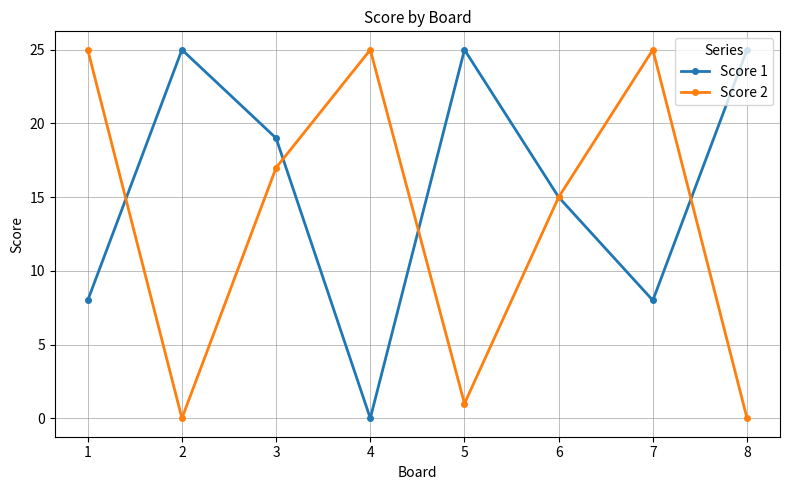

At which category is the sum across all series the highest?

3